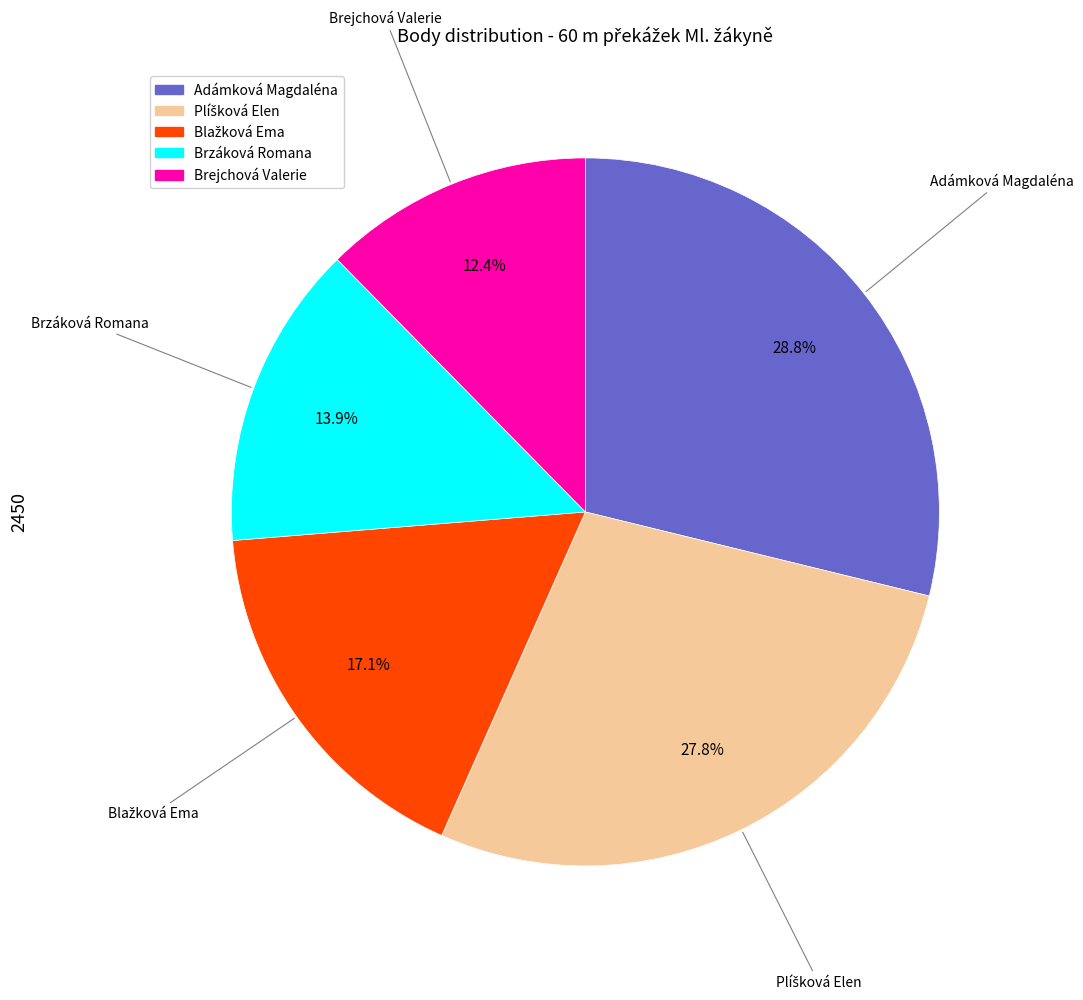

Between Brejchová Valerie and Adámková Magdaléna, which is larger?

Adámková Magdaléna